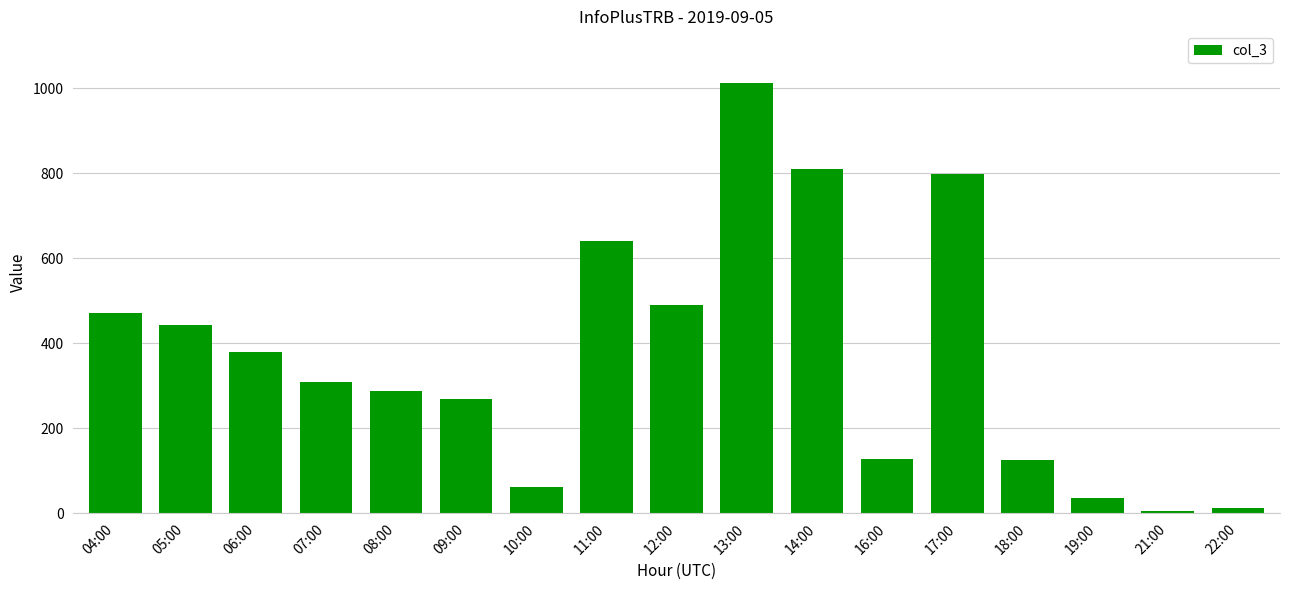

What is the change in value from 12:00 to 22:00?

-477